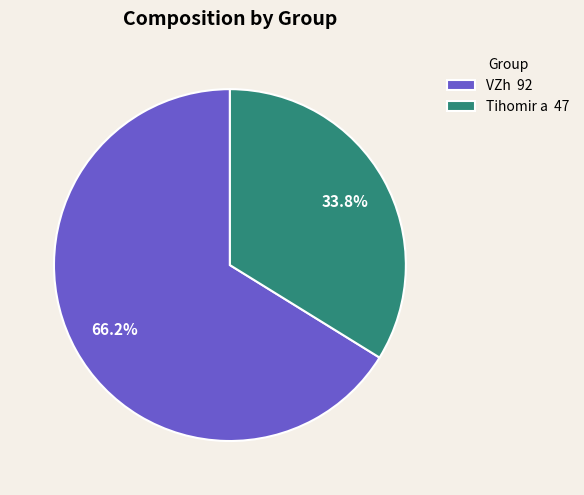

How many slices are in this pie chart?

2